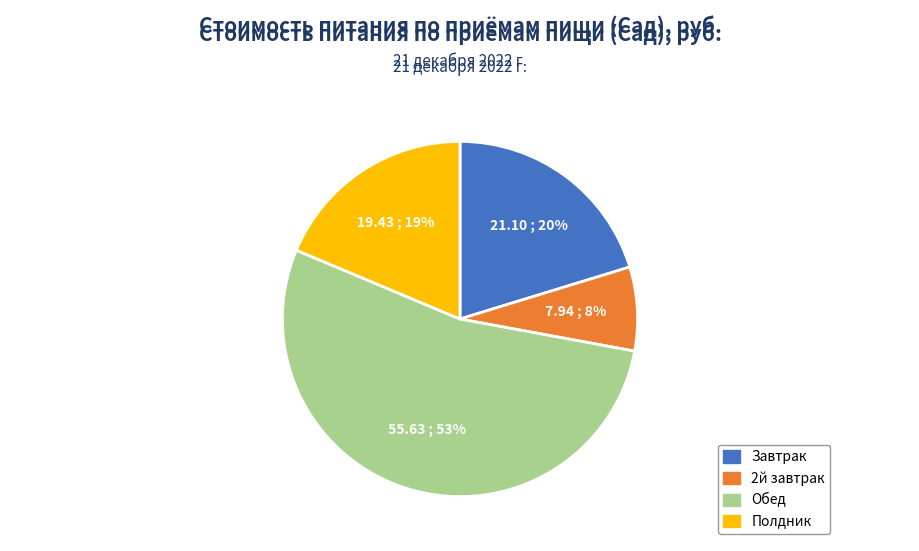

To the nearest percent, what is the combined percentage of Обед and 2й завтрак?

61%